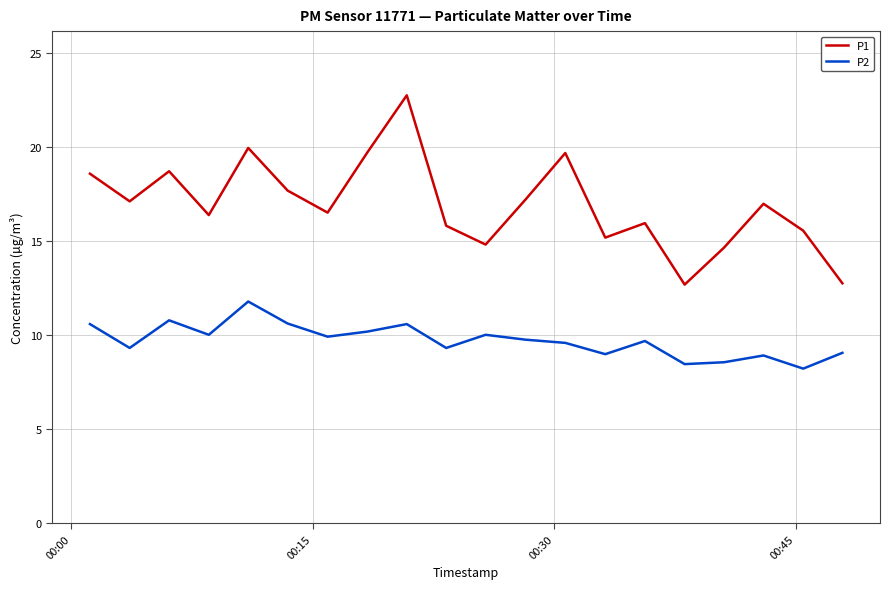

What is the difference between the second highest and second lowest values in the P2 series?

2.3